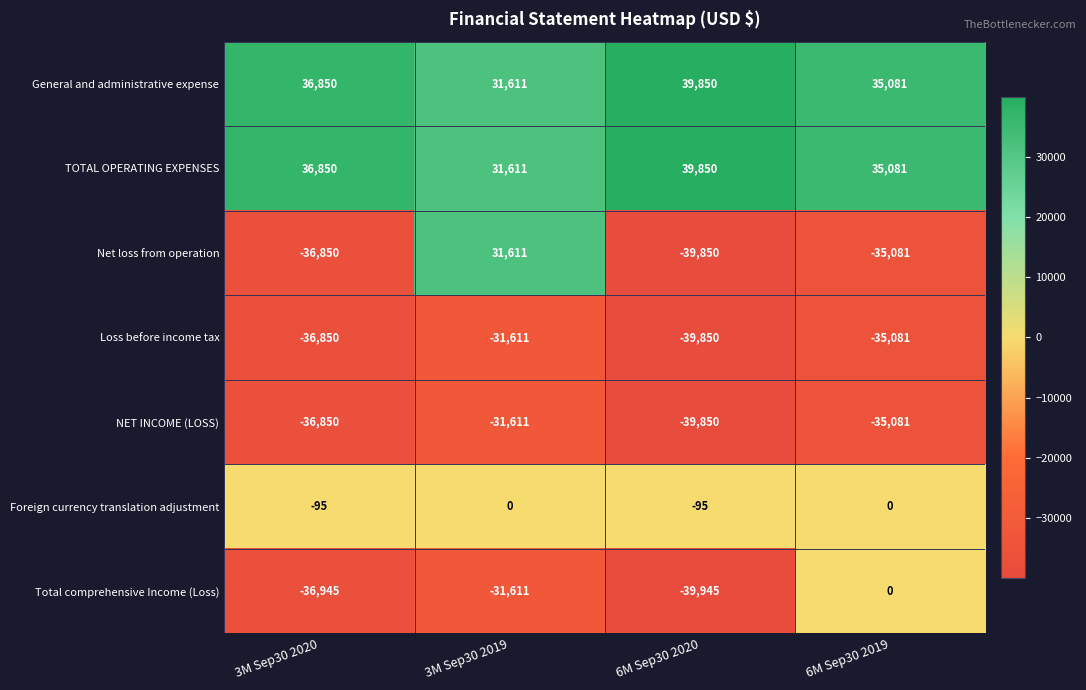

Which series has the widest spread of values?

Net loss from operation